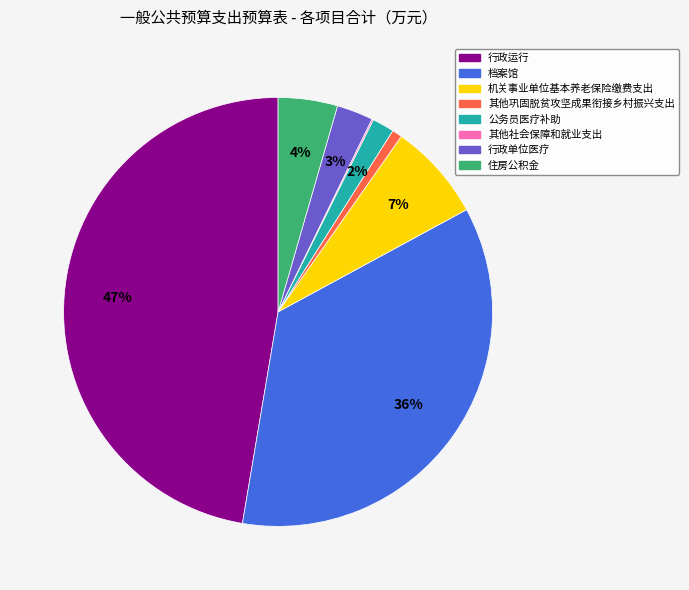

To the nearest percent, what percentage of the pie is 行政运行?

47%